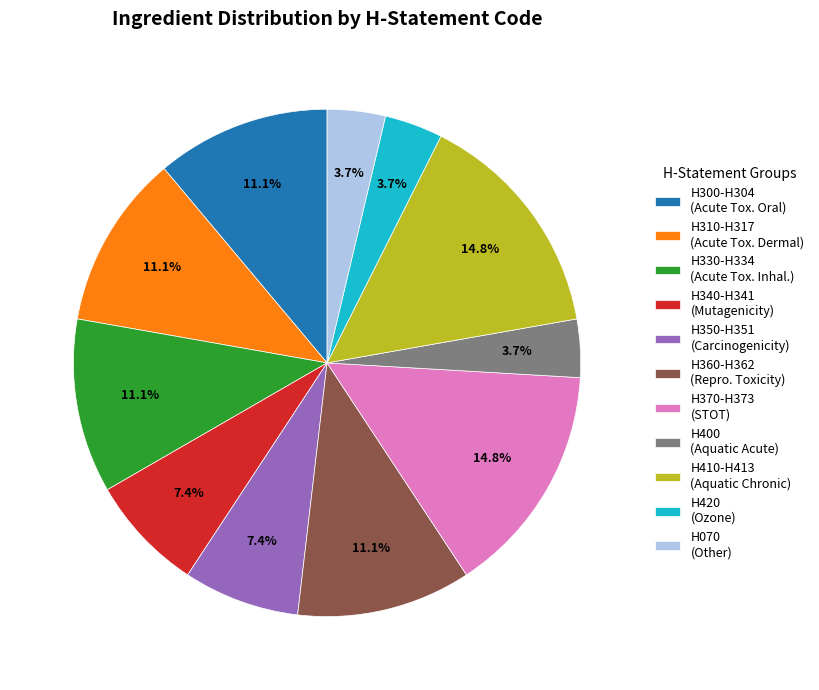

Does any single category account for the majority?

No